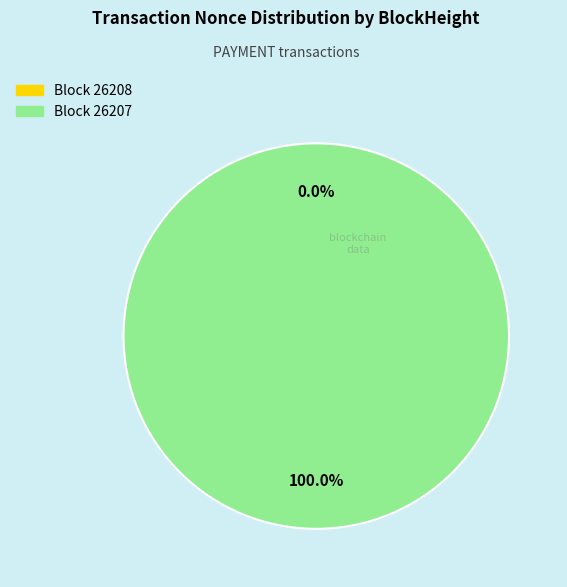

Count the number of slices in the pie.

2